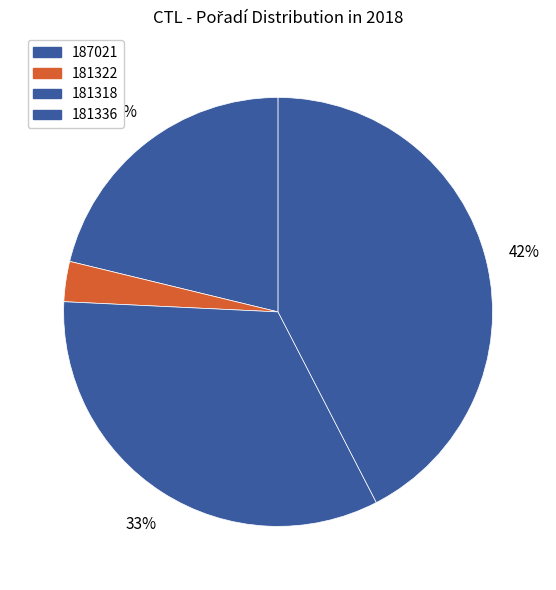

How many segments does this pie chart have?

4